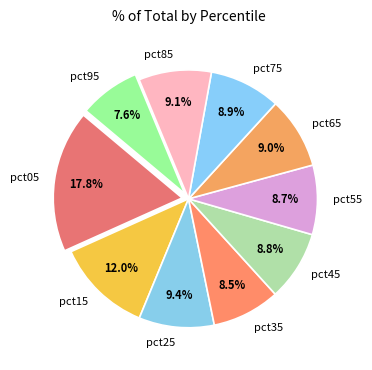

Approximately how many times larger is the value at pct95 compared to pct15?

0.6